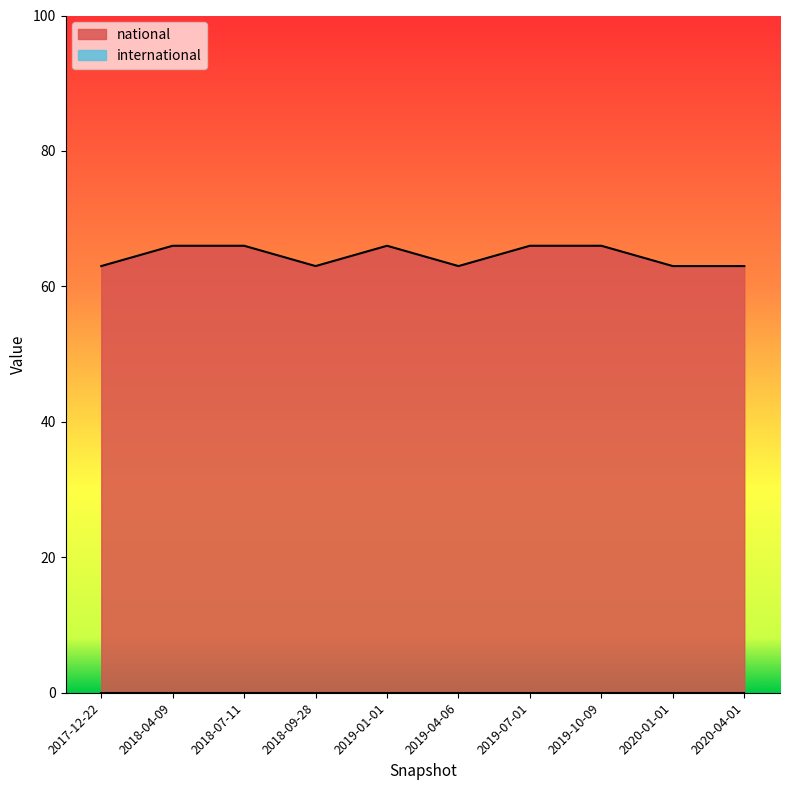

How many values are below 66?

5